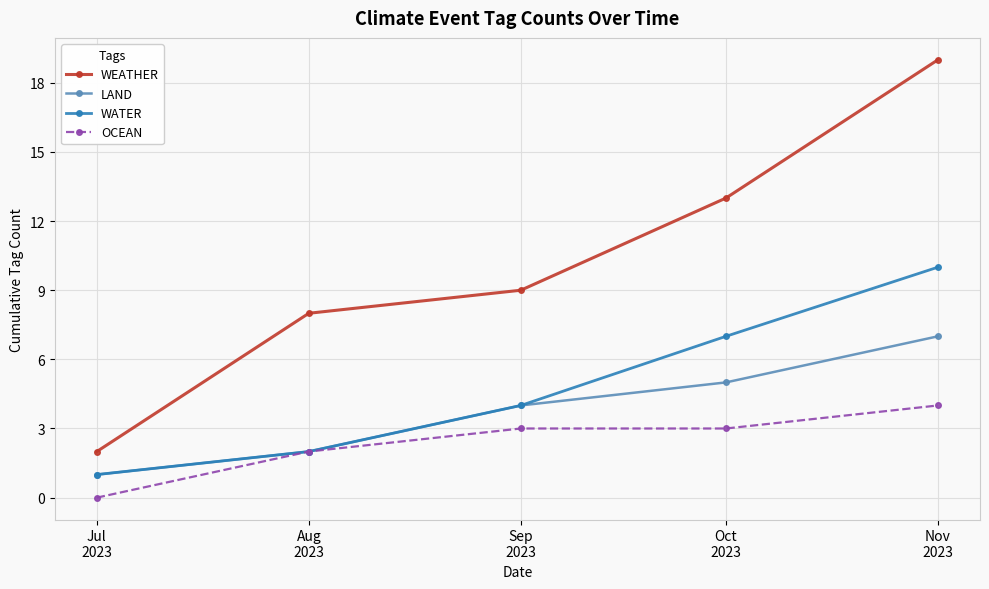

What is the value of the LAND point at the 5th from the left?

7